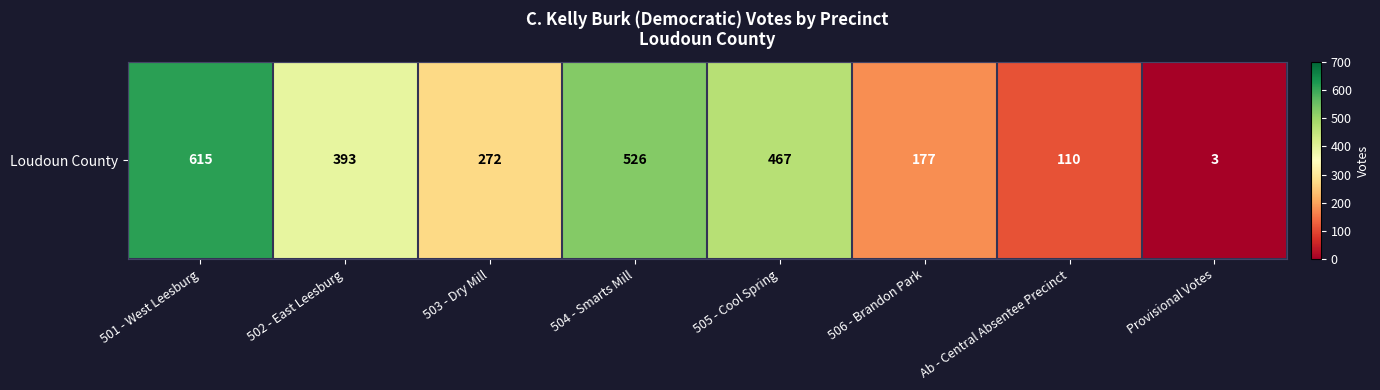

How many series are shown in this chart?

1